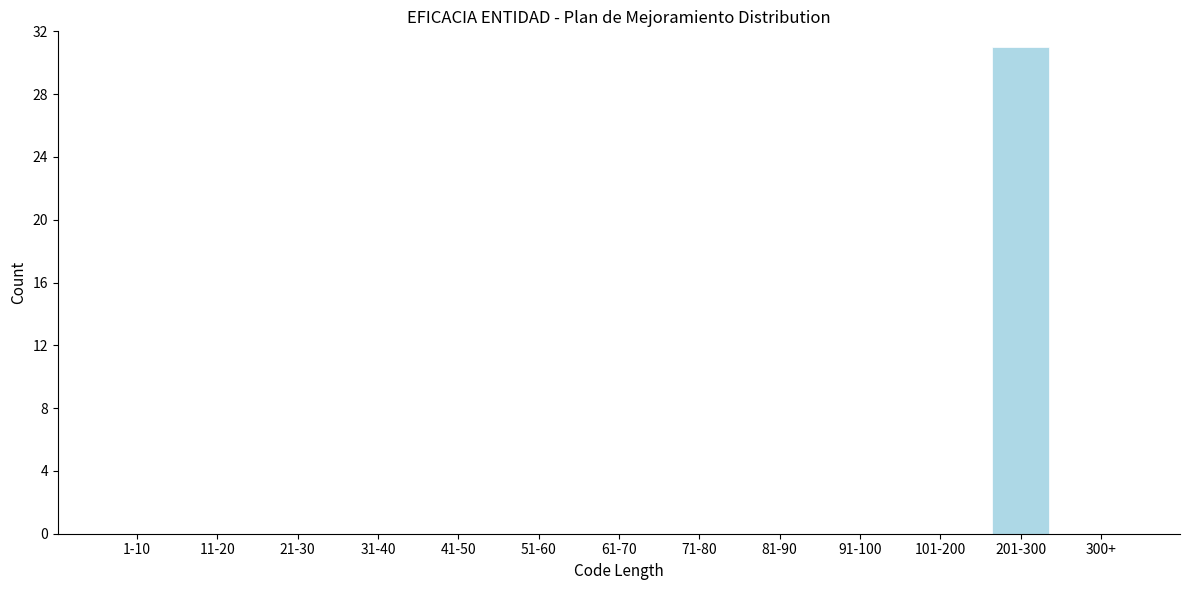

Reading left to right, transcribe all the data shown in this chart.

1-10=0	11-20=0	21-30=0	31-40=0	41-50=0	51-60=0	61-70=0	71-80=0	81-90=0	91-100=0	101-200=0	201-300=31	300+=0